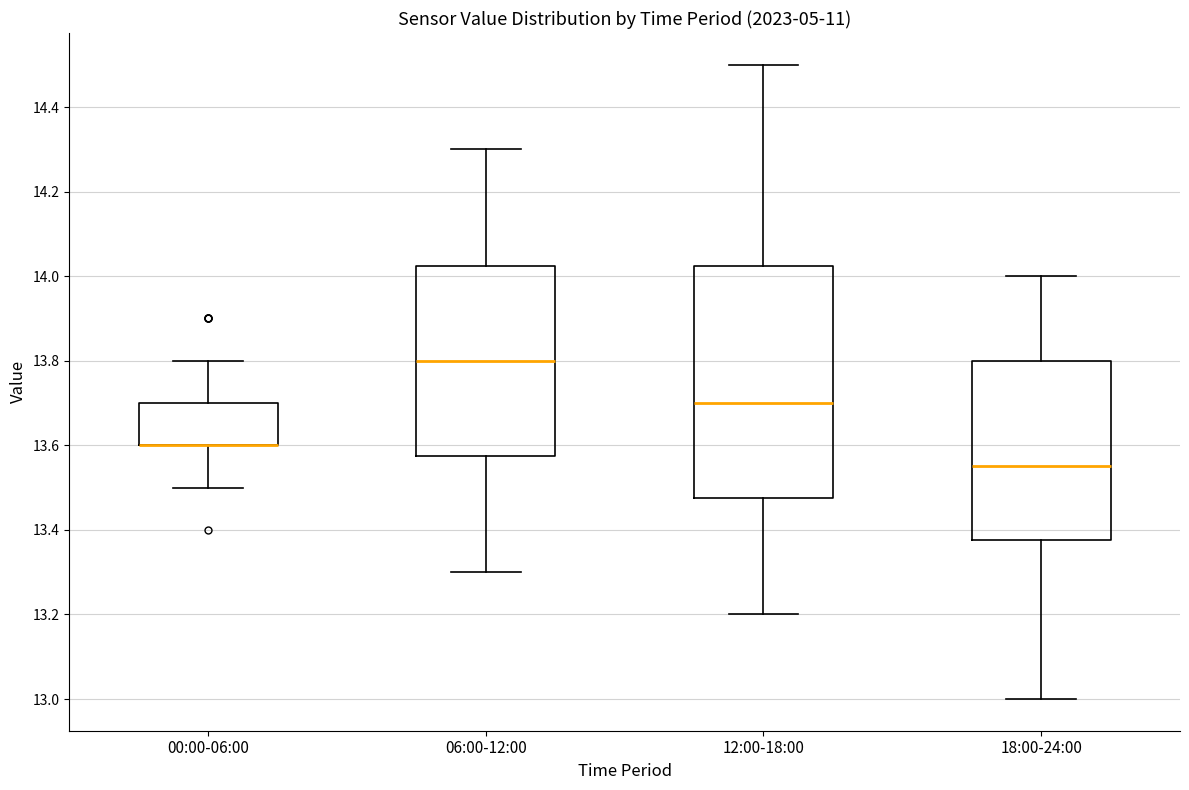

Where is the upper edge of the box for 18:00-24:00 on the y-axis? The values are not printed on the chart, so give them approximately, as read against the axis.

13.80